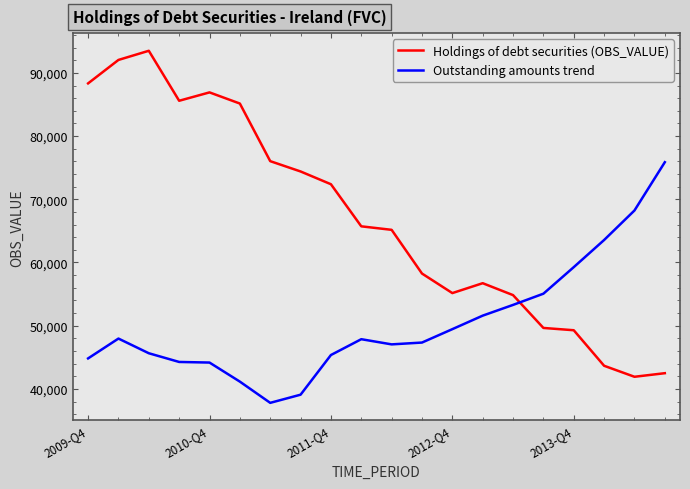

What is the minimum value for Outstanding amounts trend?

37791